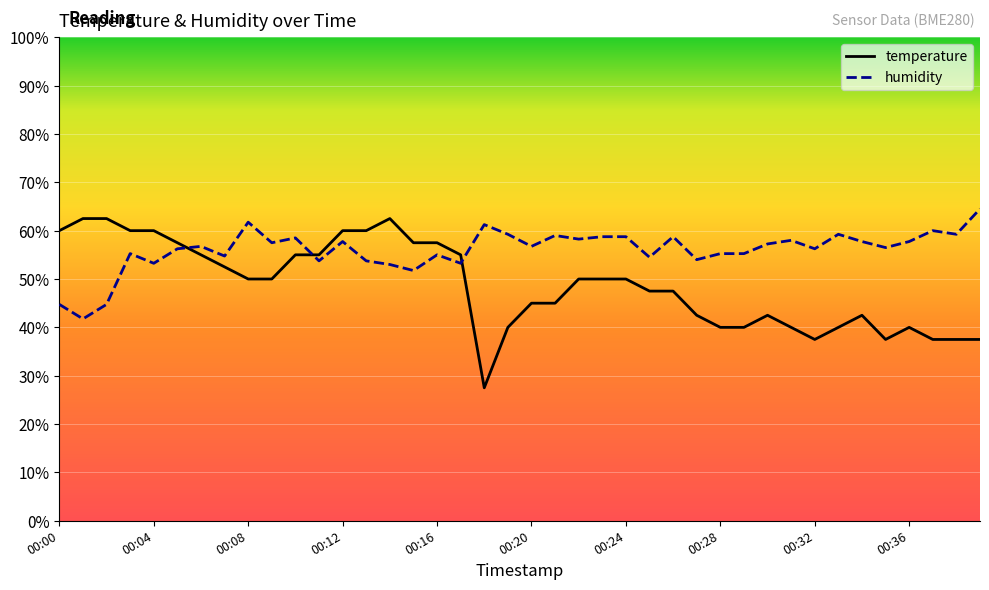

Which series has the largest range (max minus min)?

temperature